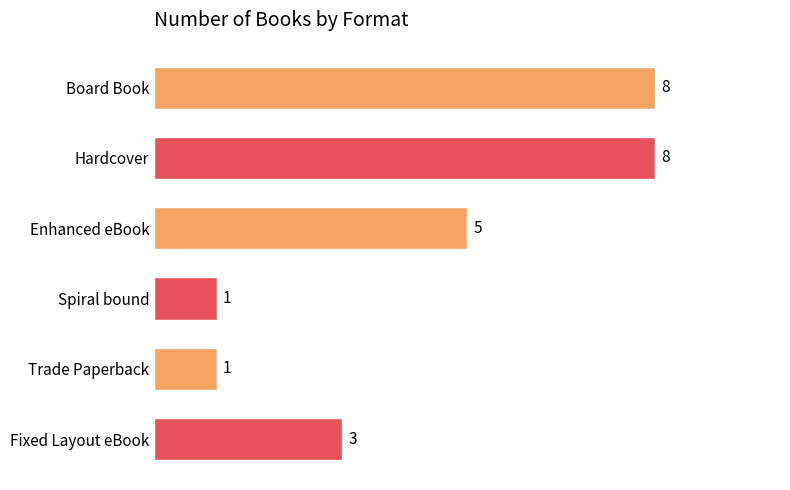

Is it true that the value at Spiral bound is 0?

False